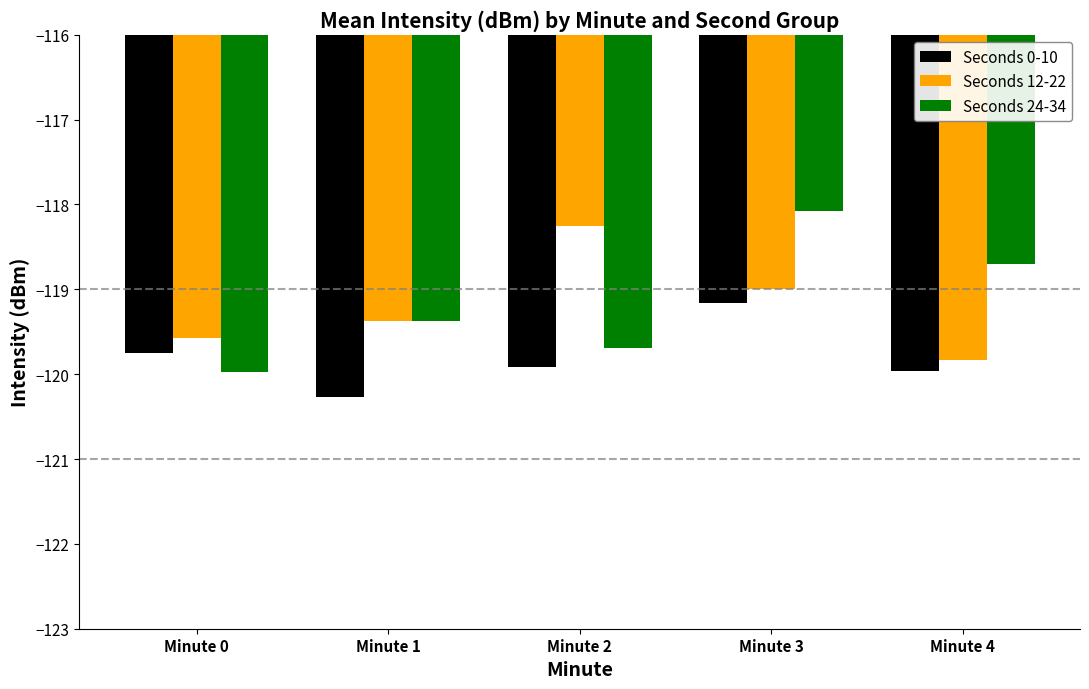

The Seconds 24-34 series shows -119.4 at Minute 1. True or false?

True